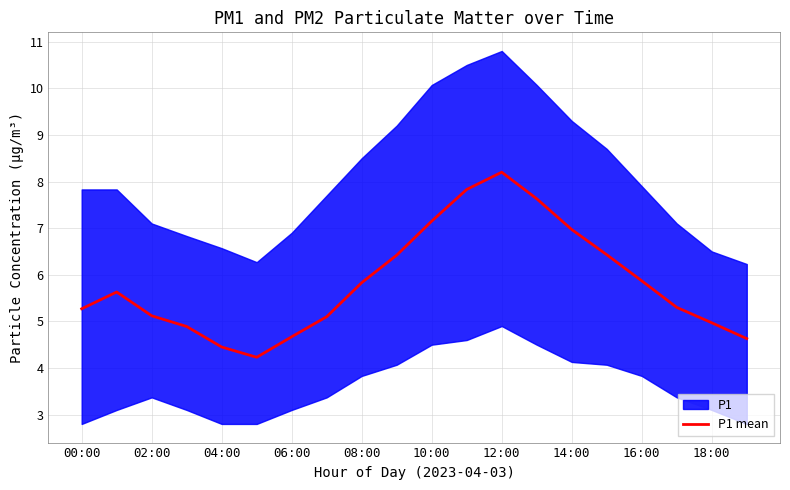

How many points are lower than both their immediate neighbors (excluding endpoints)?

1